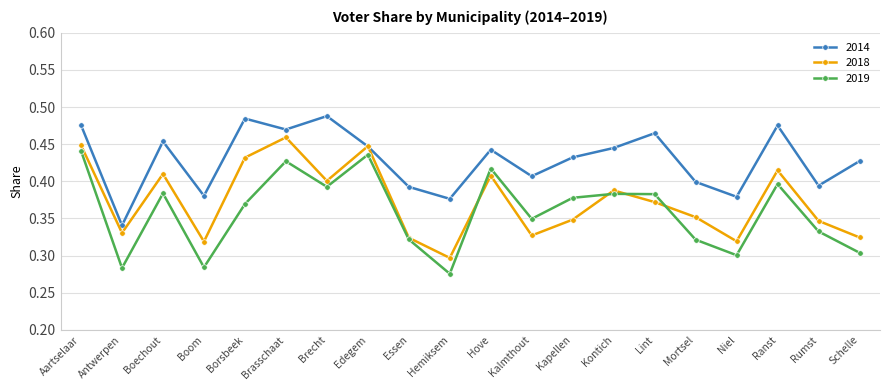

What position from the right is Brasschaat?

15